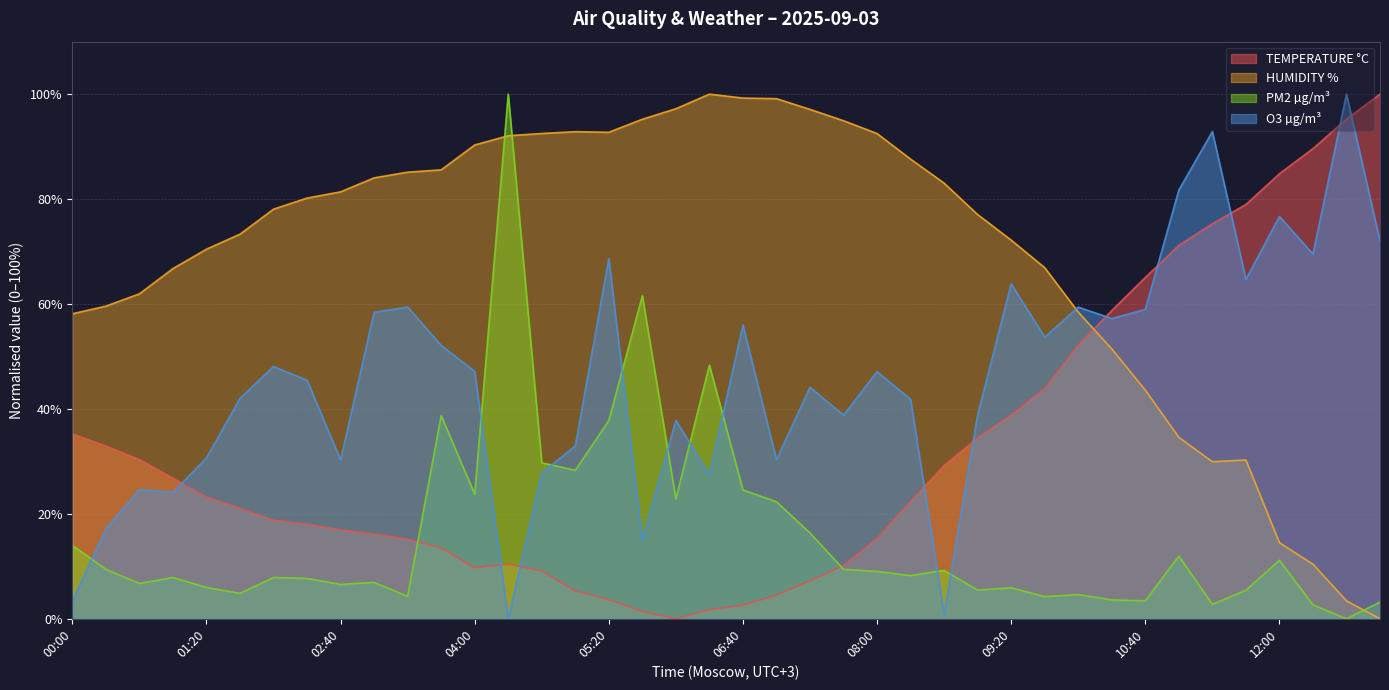

List the labels in order of TEMPERATURE °C value, smallest first.

06:00, 05:40, 06:20, 06:40, 05:20, 07:00, 05:00, 07:20, 04:40, 04:00, 07:40, 04:20, 03:40, 03:20, 08:00, 03:00, 02:40, 02:20, 02:00, 01:40, 08:20, 01:20, 01:00, 08:40, 00:40, 00:20, 09:00, 00:00, 09:20, 09:40, 10:00, 10:20, 10:40, 11:00, 11:20, 11:40, 12:00, 12:20, 12:40, 13:00